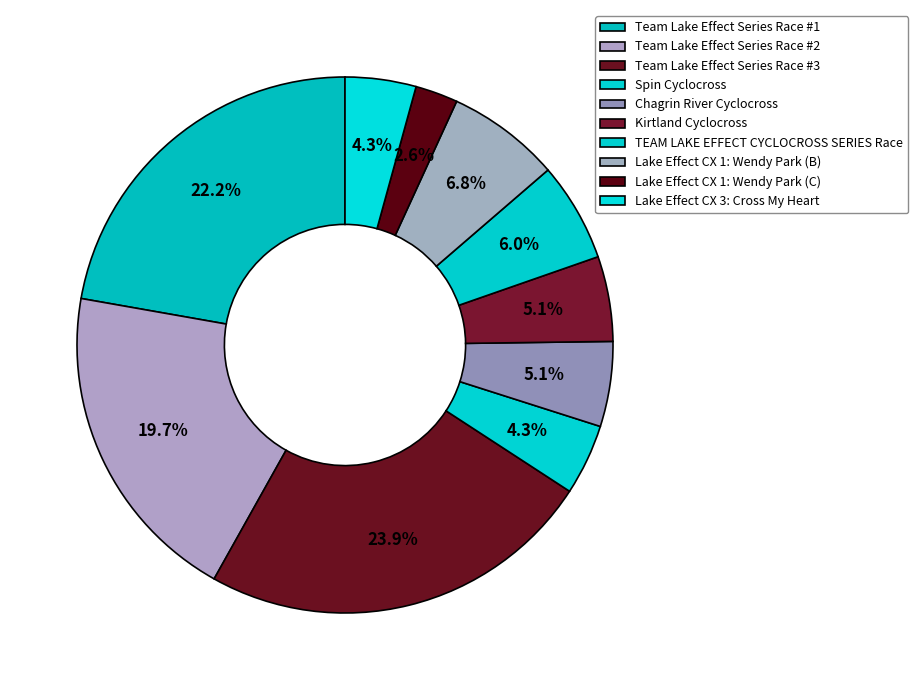

Is it true that Spin Cyclocross is 4% of the pie?

True